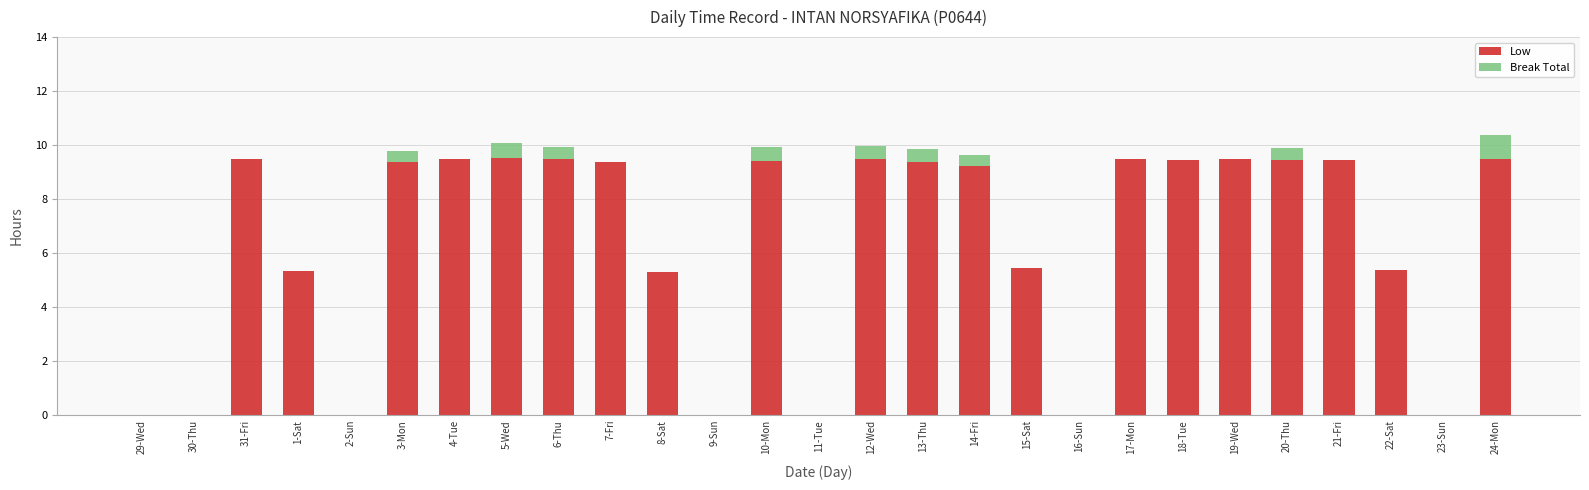

Are the bars grouped side by side (vs. stacked)?

No